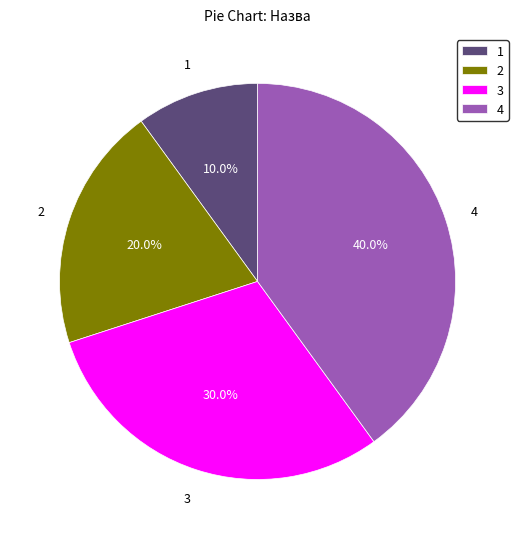

What portion of the pie excludes 4?

60.0%